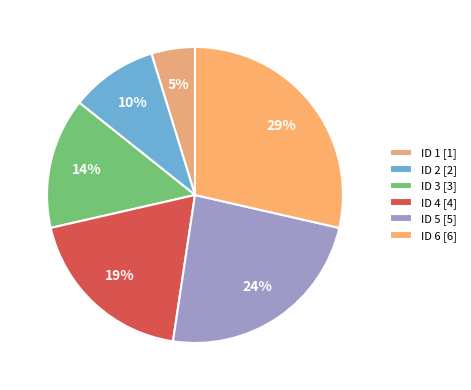

Is there a majority slice in this chart?

No